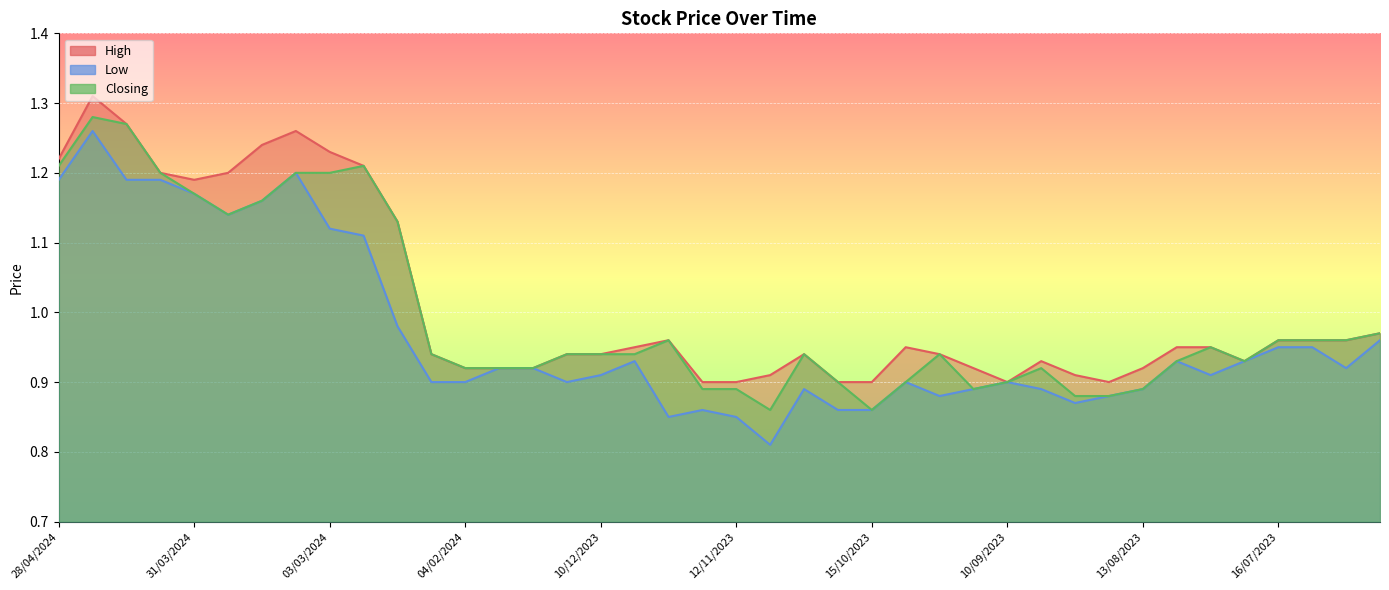

Reading right to left, what are all the values shown in this chart?

High: 18/06/2023=1.0	02/07/2023=1.0	09/07/2023=1.0	16/07/2023=1.0	23/07/2023=0.9	30/07/2023=0.9	06/08/2023=0.9	13/08/2023=0.9	20/08/2023=0.9	27/08/2023=0.9	03/09/2023=0.9	10/09/2023=0.9	24/09/2023=0.9	01/10/2023=0.9	08/10/2023=0.9	15/10/2023=0.9	22/10/2023=0.9	29/10/2023=0.9	05/11/2023=0.9	12/11/2023=0.9	19/11/2023=0.9	26/11/2023=1.0	03/12/2023=0.9	10/12/2023=0.9	17/12/2023=0.9	14/01/2024=0.9	21/01/2024=0.9	04/02/2024=0.9	11/02/2024=0.9	18/02/2024=1.1	25/02/2024=1.2	03/03/2024=1.2	10/03/2024=1.3	17/03/2024=1.2	24/03/2024=1.2	31/03/2024=1.2	07/04/2024=1.2	14/04/2024=1.3	21/04/2024=1.3	28/04/2024=1.2
Low: 18/06/2023=1.0	02/07/2023=0.9	09/07/2023=0.9	16/07/2023=0.9	23/07/2023=0.9	30/07/2023=0.9	06/08/2023=0.9	13/08/2023=0.9	20/08/2023=0.9	27/08/2023=0.9	03/09/2023=0.9	10/09/2023=0.9	24/09/2023=0.9	01/10/2023=0.9	08/10/2023=0.9	15/10/2023=0.9	22/10/2023=0.9	29/10/2023=0.9	05/11/2023=0.8	12/11/2023=0.8	19/11/2023=0.9	26/11/2023=0.8	03/12/2023=0.9	10/12/2023=0.9	17/12/2023=0.9	14/01/2024=0.9	21/01/2024=0.9	04/02/2024=0.9	11/02/2024=0.9	18/02/2024=1.0	25/02/2024=1.1	03/03/2024=1.1	10/03/2024=1.2	17/03/2024=1.2	24/03/2024=1.1	31/03/2024=1.2	07/04/2024=1.2	14/04/2024=1.2	21/04/2024=1.3	28/04/2024=1.2
Closing: 18/06/2023=1.0	02/07/2023=1.0	09/07/2023=1.0	16/07/2023=1.0	23/07/2023=0.9	30/07/2023=0.9	06/08/2023=0.9	13/08/2023=0.9	20/08/2023=0.9	27/08/2023=0.9	03/09/2023=0.9	10/09/2023=0.9	24/09/2023=0.9	01/10/2023=0.9	08/10/2023=0.9	15/10/2023=0.9	22/10/2023=0.9	29/10/2023=0.9	05/11/2023=0.9	12/11/2023=0.9	19/11/2023=0.9	26/11/2023=1.0	03/12/2023=0.9	10/12/2023=0.9	17/12/2023=0.9	14/01/2024=0.9	21/01/2024=0.9	04/02/2024=0.9	11/02/2024=0.9	18/02/2024=1.1	25/02/2024=1.2	03/03/2024=1.2	10/03/2024=1.2	17/03/2024=1.2	24/03/2024=1.1	31/03/2024=1.2	07/04/2024=1.2	14/04/2024=1.3	21/04/2024=1.3	28/04/2024=1.2